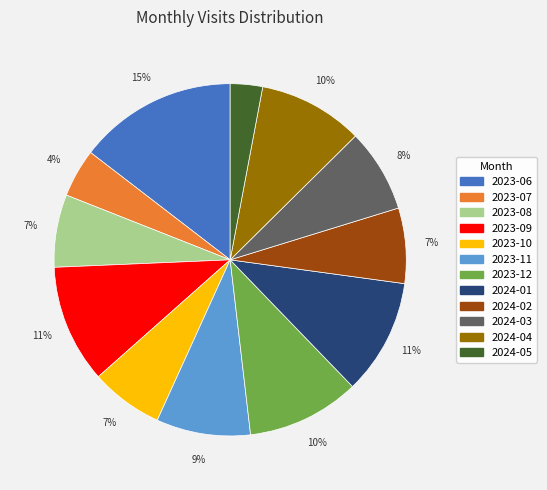

Count the number of slices in the pie.

12